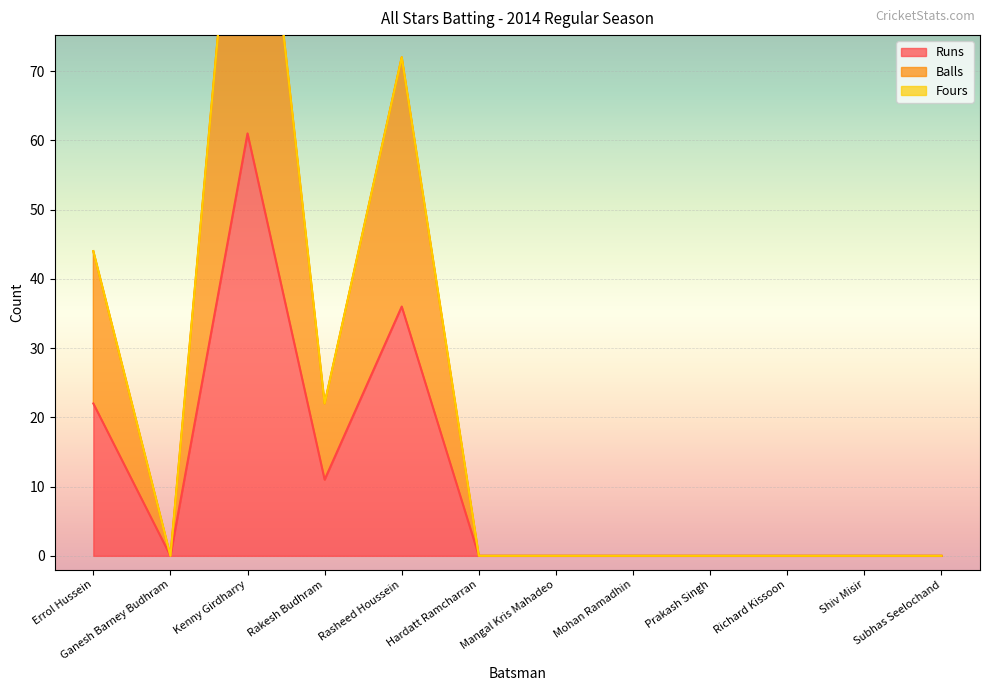

What is the label of the 3rd point from the right?

Richard Kissoon